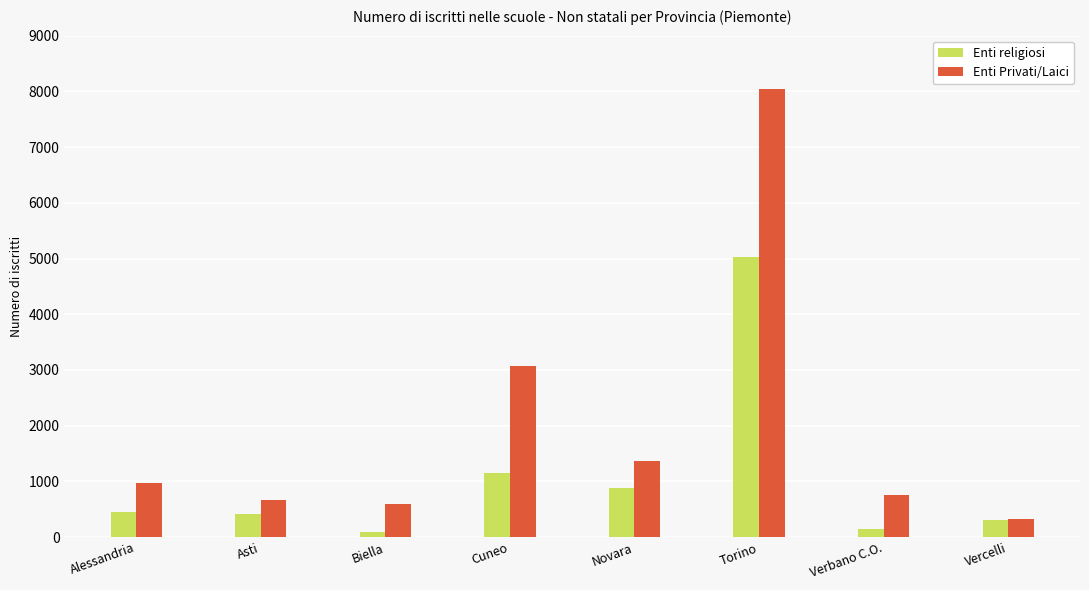

How many data points in Enti Privati/Laici are less than 966?

4